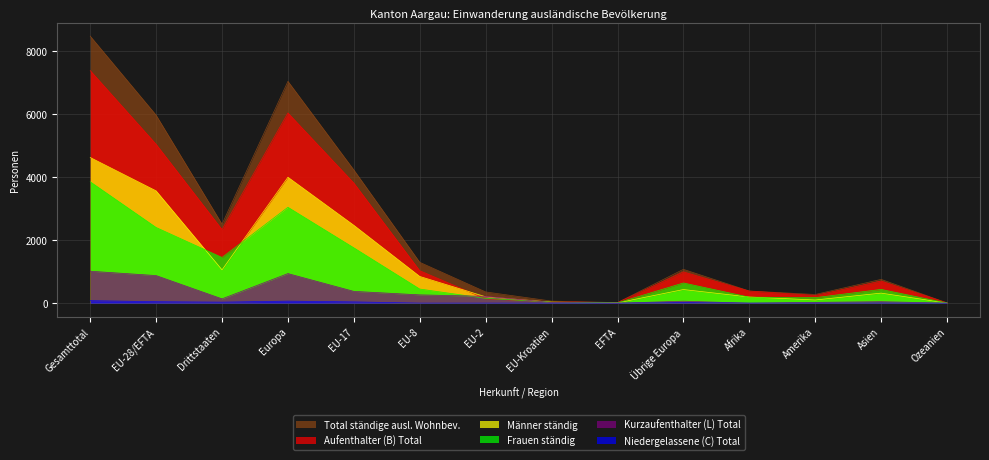

The value of Total ständige ausl. Wohnbev. at Gesamttotal is 8481. True or false?

True